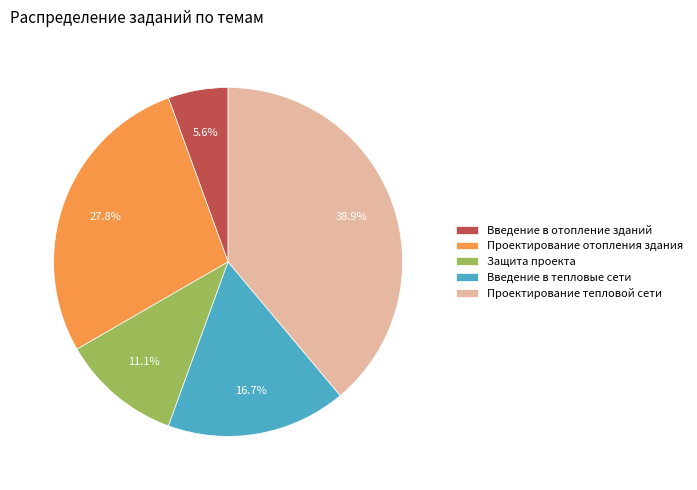

How many slices are in this pie chart?

5